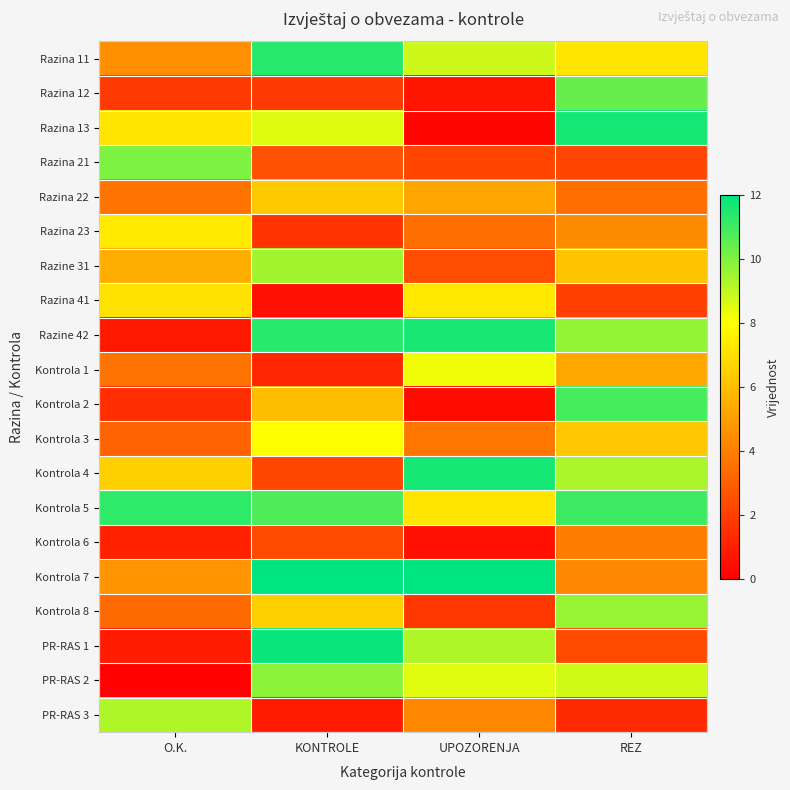

Reading left to right, extract all data points from this chart.

Razina 11: O.K.=4.5	KONTROLE=11.4	UPOZORENJA=8.8	REZ=7.2
Razina 12: O.K.=1.9	KONTROLE=1.9	UPOZORENJA=0.7	REZ=10.4
Razina 13: O.K.=7.2	KONTROLE=8.5	UPOZORENJA=0.2	REZ=11.6
Razina 21: O.K.=10.0	KONTROLE=2.5	UPOZORENJA=2.2	REZ=2.2
Razina 22: O.K.=3.7	KONTROLE=6.3	UPOZORENJA=5.2	REZ=3.5
Razina 23: O.K.=7.3	KONTROLE=1.7	UPOZORENJA=3.5	REZ=4.4
Razine 31: O.K.=5.5	KONTROLE=9.4	UPOZORENJA=2.4	REZ=6.2
Razina 41: O.K.=7.1	KONTROLE=0.6	UPOZORENJA=7.3	REZ=2.0
Razine 42: O.K.=0.8	KONTROLE=11.4	UPOZORENJA=11.6	REZ=9.7
Kontrola 1: O.K.=3.7	KONTROLE=1.2	UPOZORENJA=8.2	REZ=5.3
Kontrola 2: O.K.=1.5	KONTROLE=5.9	UPOZORENJA=0.4	REZ=10.9
Kontrola 3: O.K.=3.1	KONTROLE=8.0	UPOZORENJA=3.7	REZ=6.2
Kontrola 4: O.K.=6.6	KONTROLE=2.2	UPOZORENJA=11.6	REZ=9.3
Kontrola 5: O.K.=11.3	KONTROLE=10.7	UPOZORENJA=7.2	REZ=11.1
Kontrola 6: O.K.=1.1	KONTROLE=2.4	UPOZORENJA=0.5	REZ=3.9
Kontrola 7: O.K.=4.7	KONTROLE=15.3	UPOZORENJA=21.9	REZ=4.3
Kontrola 8: O.K.=3.4	KONTROLE=6.5	UPOZORENJA=1.7	REZ=9.6
PR-RAS 1: O.K.=0.9	KONTROLE=11.8	UPOZORENJA=9.3	REZ=2.4
PR-RAS 2: O.K.=0.1	KONTROLE=9.8	UPOZORENJA=8.5	REZ=8.7
PR-RAS 3: O.K.=9.3	KONTROLE=0.9	UPOZORENJA=4.3	REZ=1.4